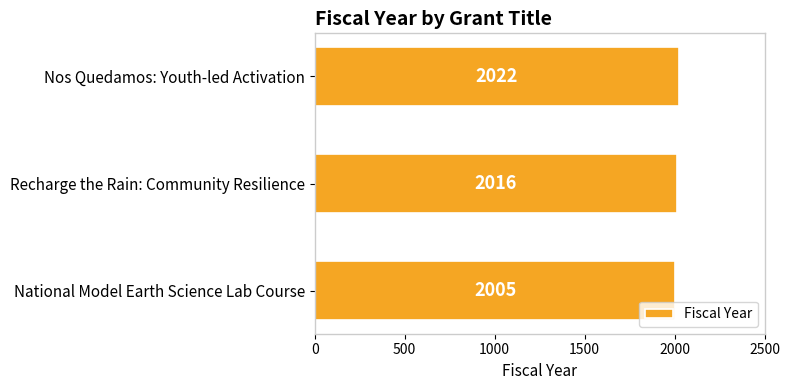

How many categories are shown in the chart?

3